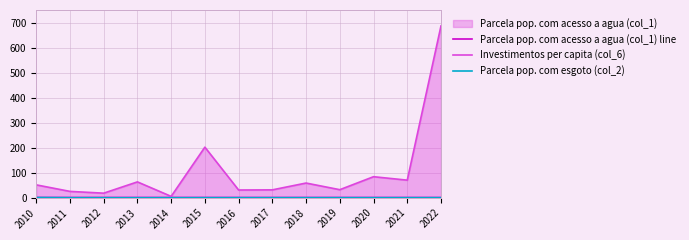

How many data points does each series have?

13